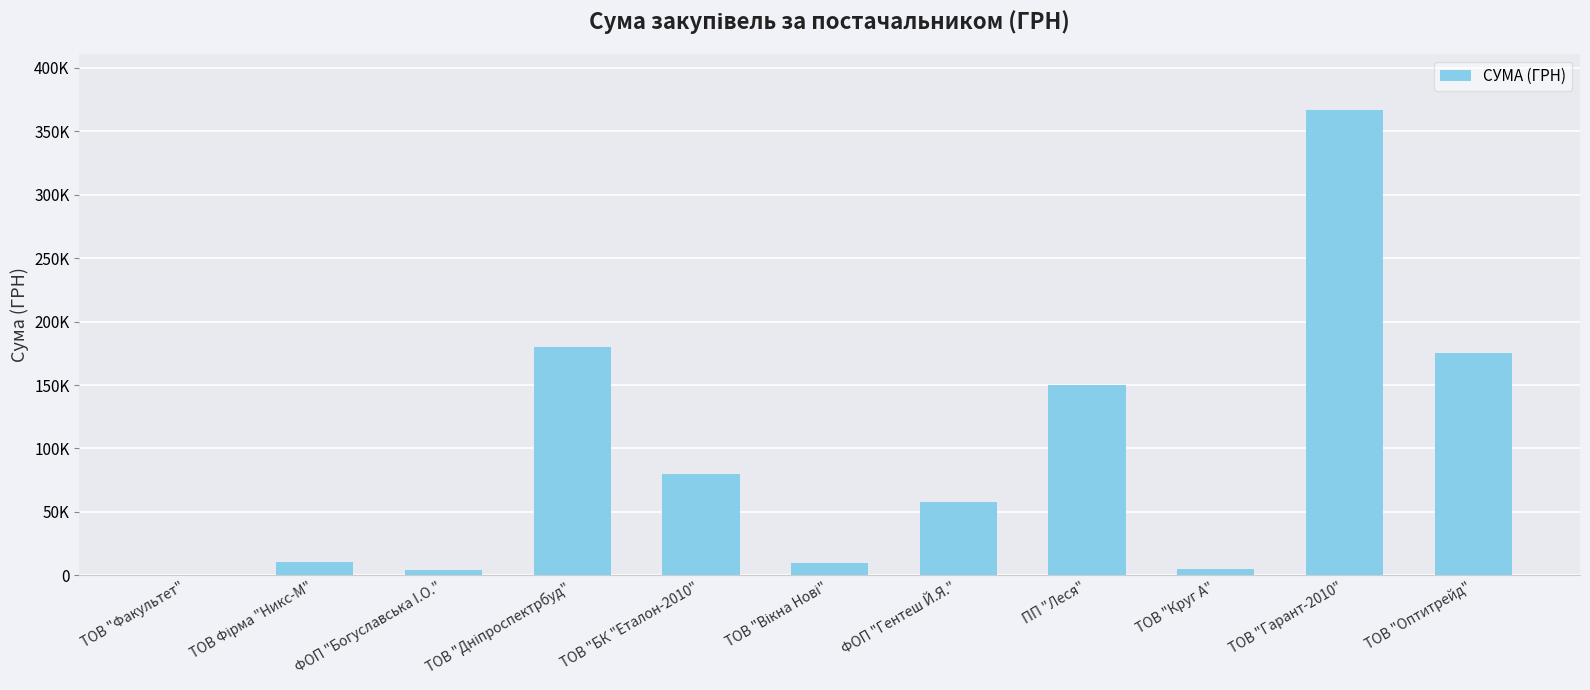

Are the bars horizontal?

No